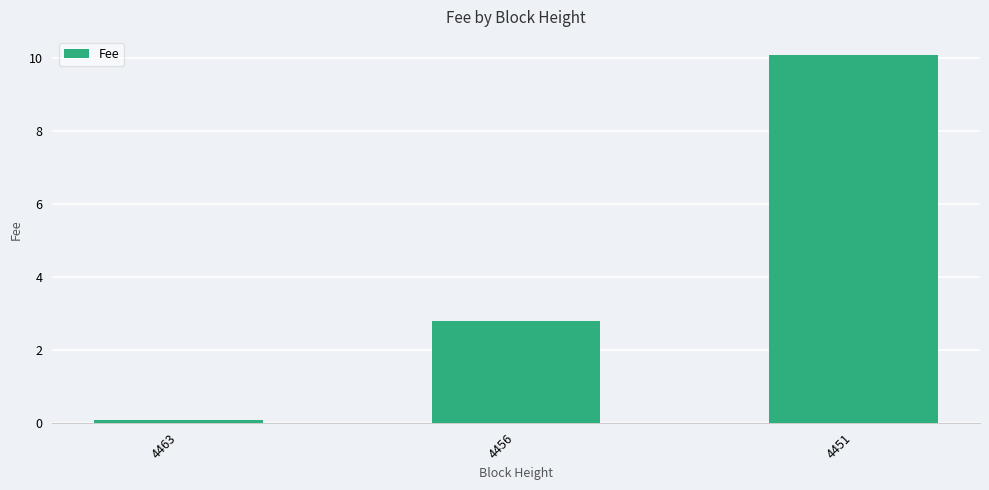

The value at 4456 is 2.8. True or false?

True